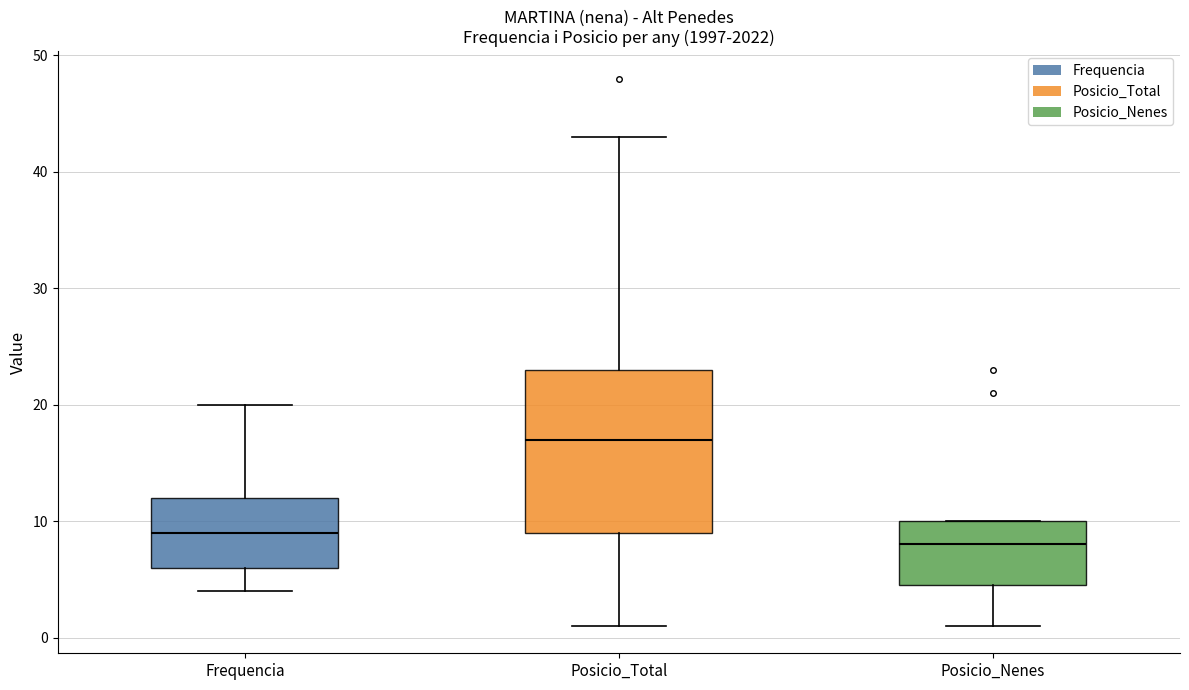

Reading left to right, transcribe this box plot: for each box, give where its median line is, the range the box spans, and where its two whiskers end, as read against the y-axis. The values are not printed on the chart, so give them approximately, as read against the axis.

Frequencia: median 9, box 6 to 12, whiskers 4 to 20
Posicio_Total: median 17, box 9 to 23, whiskers 1 to 43
Posicio_Nenes: median 8, box 5 to 10, whiskers 1 to 10